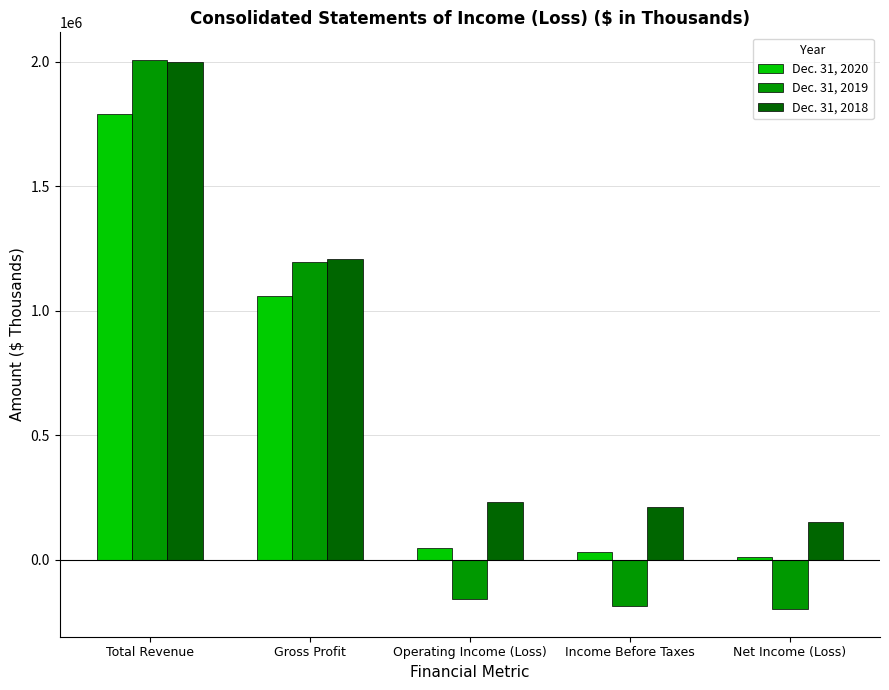

Read the Dec. 31, 2018 value at Income Before Taxes, to the nearest 50.

212650